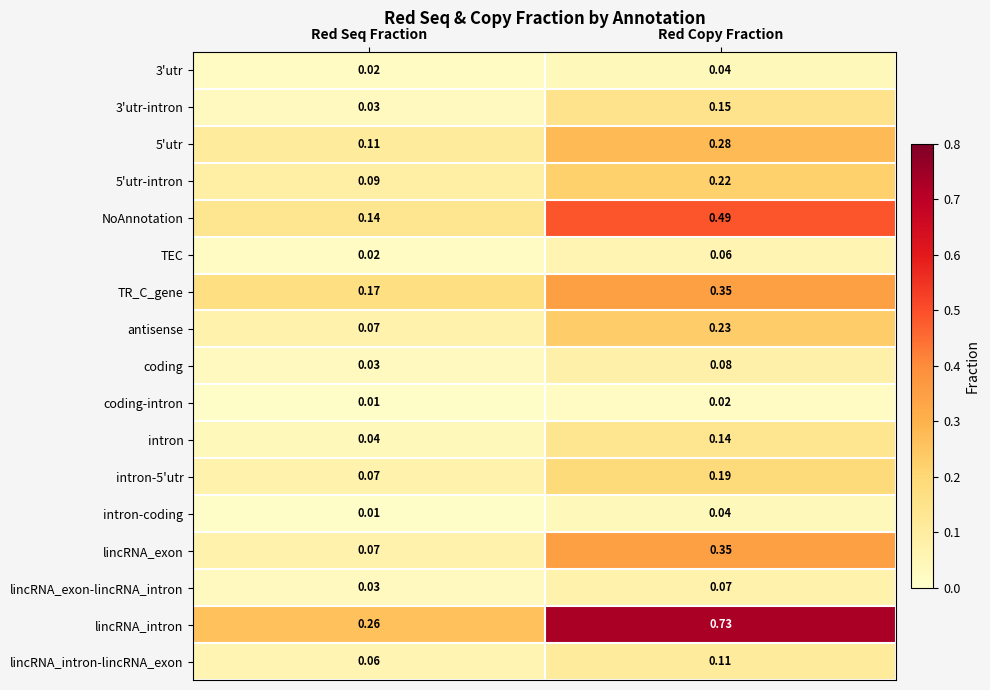

Which label corresponds to the largest value in the chart?

Red Copy Fraction